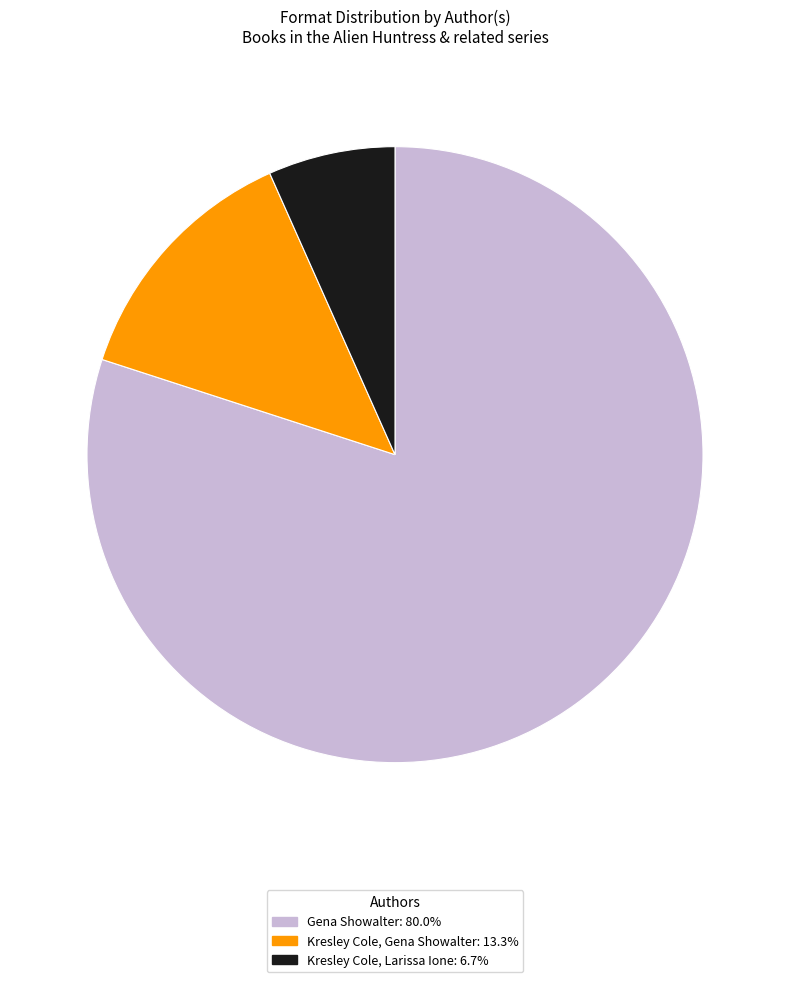

Does Gena Showalter account for over 50% of the chart?

Yes